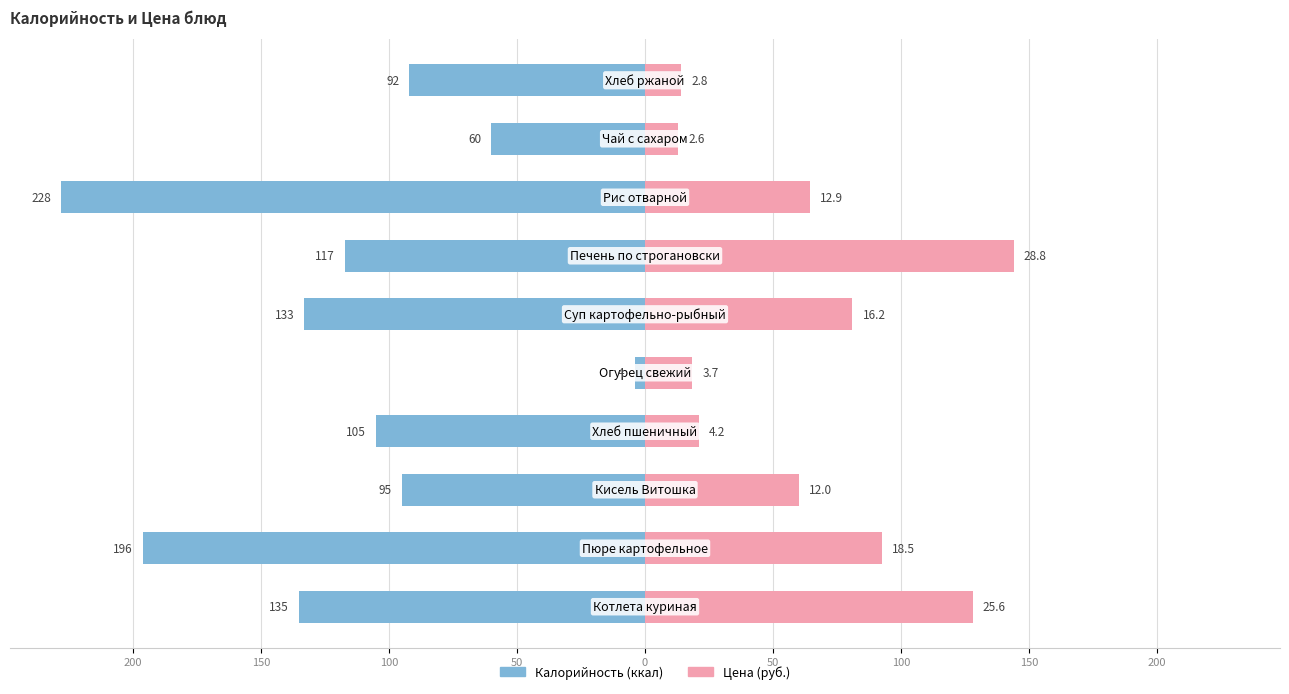

The Калорийность series shows -92.0 at 9. True or false?

True